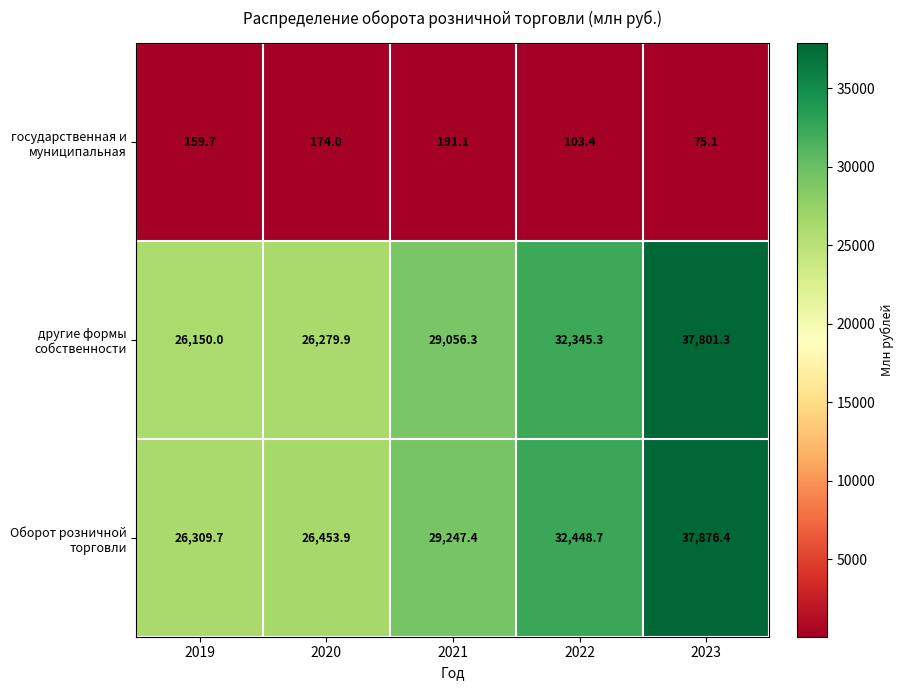

How many series are shown in this chart?

3